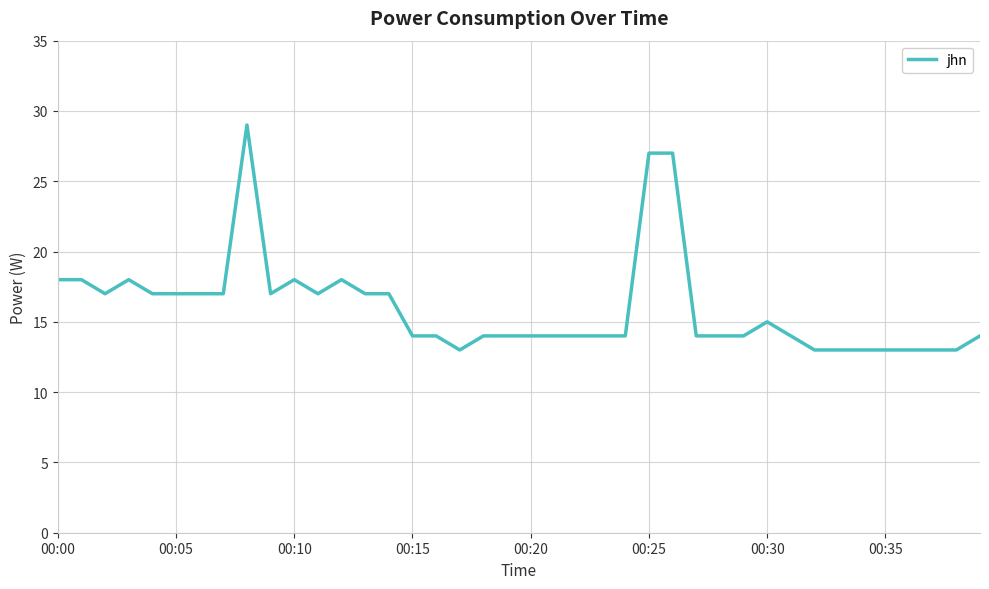

What is the greatest value displayed?

29